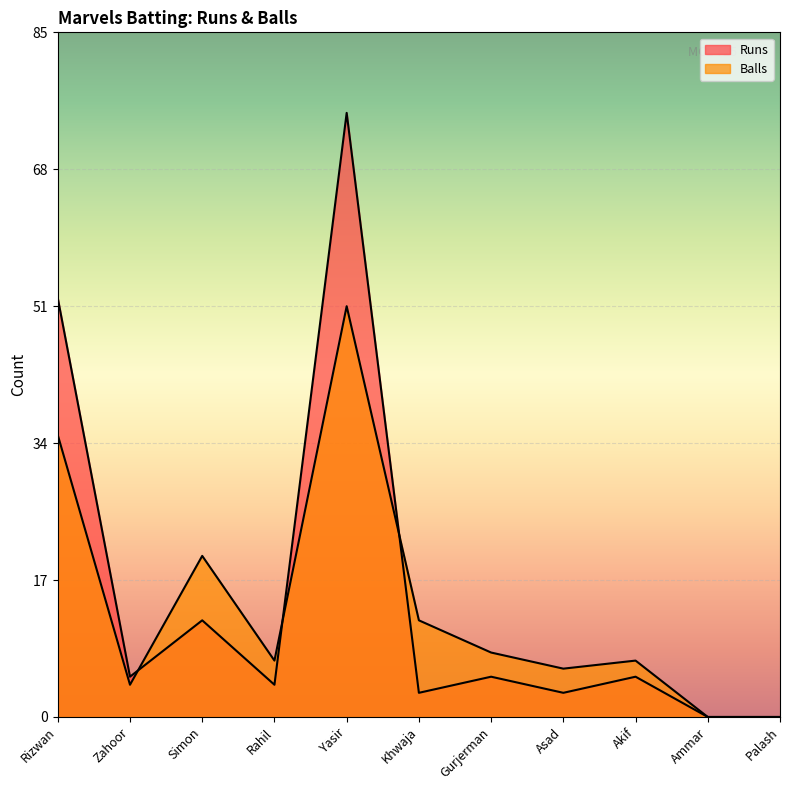

What is the difference between the second highest and minimum values in the Runs series?

52